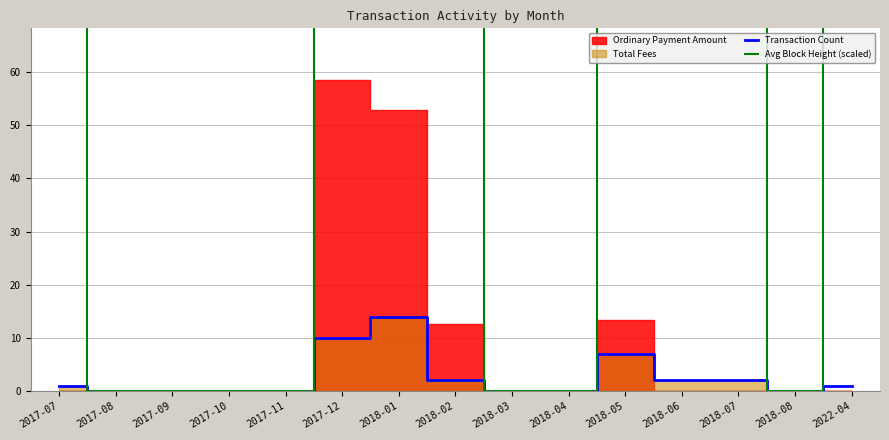

What is the label of the 4th point from the left?

2017-10